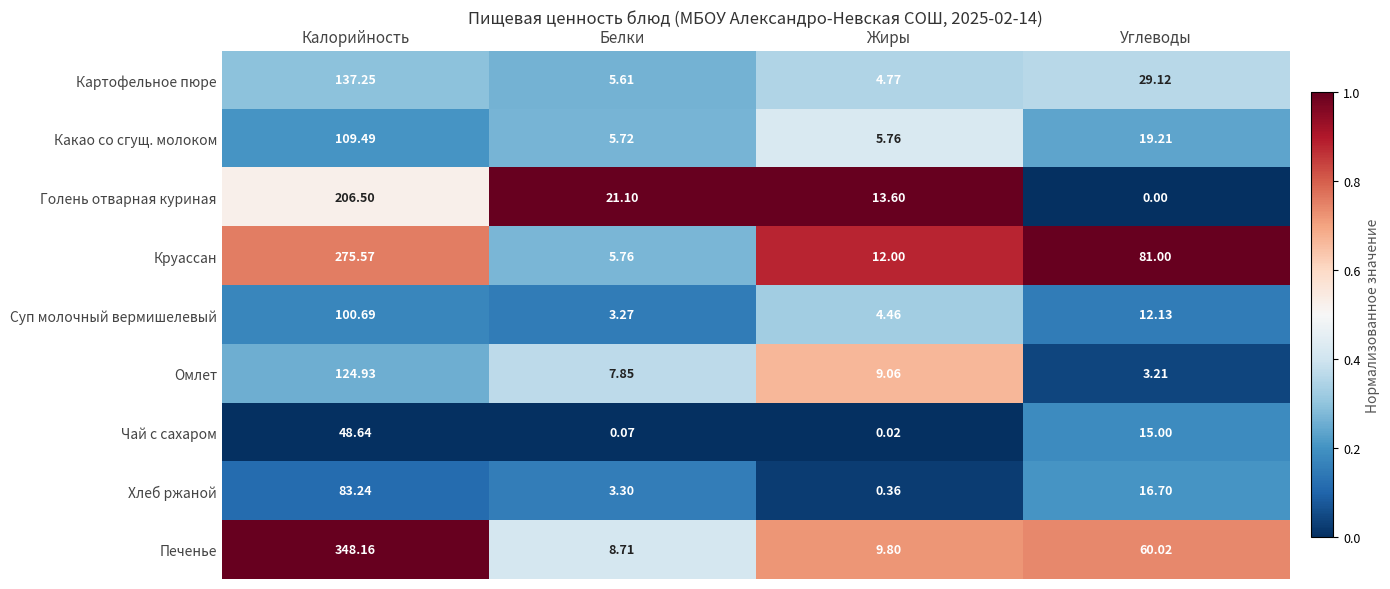

Which label corresponds to the smallest value in the chart?

Углеводы